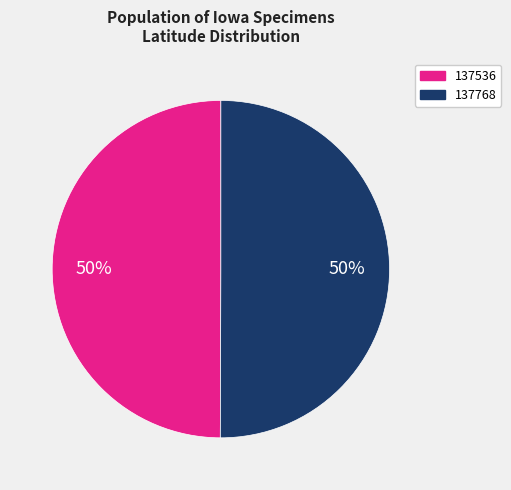

To the nearest percent, what is the average slice percentage?

50%